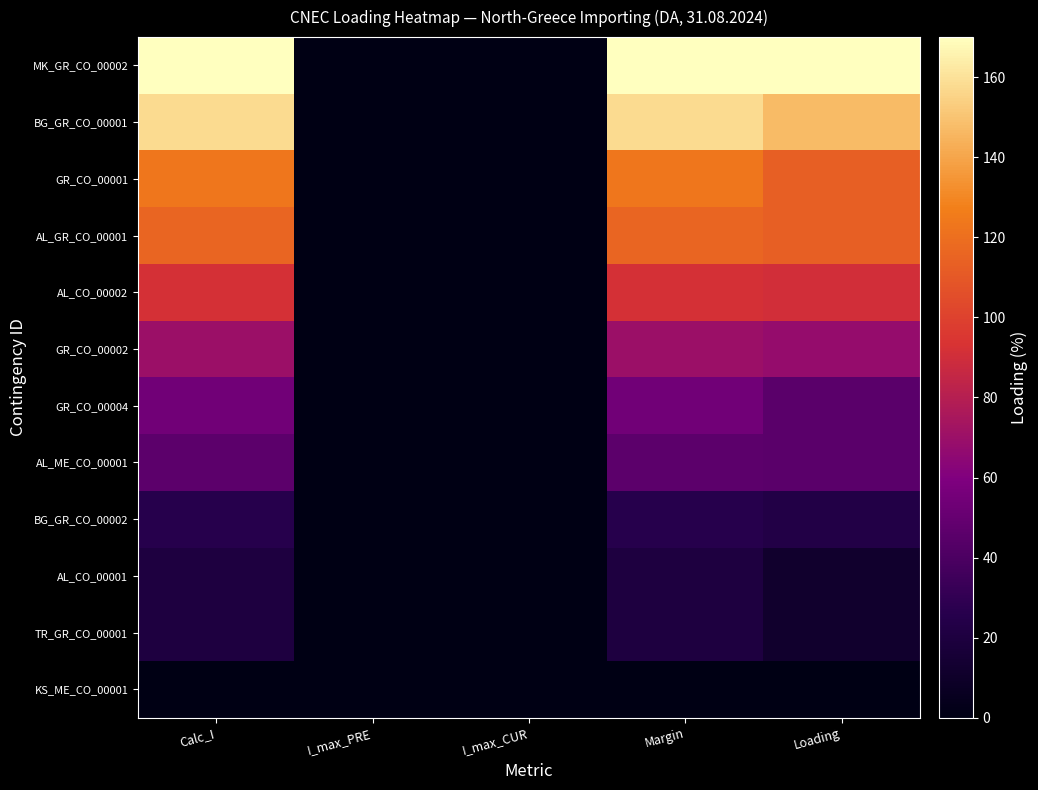

What is the greatest value displayed?

170.0